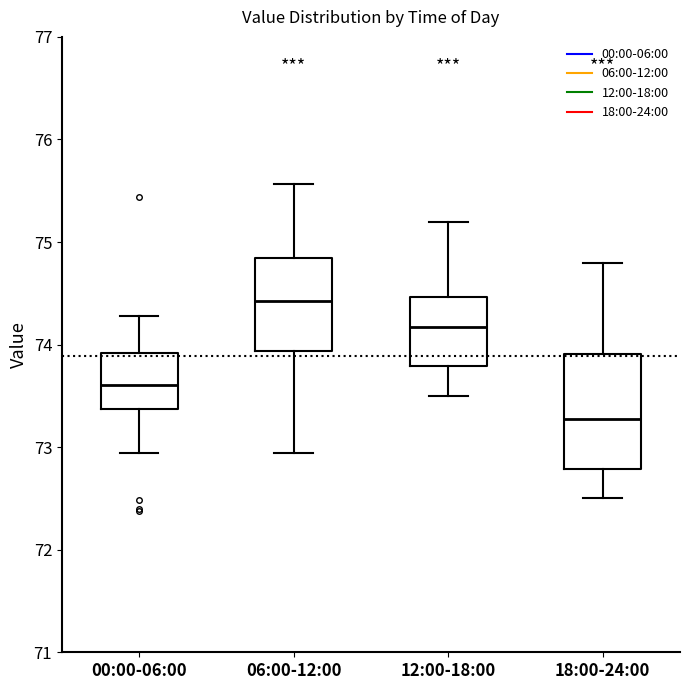

Reading left to right, read every box against the y-axis: the position of its median line, the range the box covers, and the ends of its whiskers. The values are not printed on the chart, so give them approximately, as read against the axis.

00:00-06:00: median 73.6, box 73.4 to 73.9, whiskers 72.9 to 74.3
06:00-12:00: median 74.4, box 73.9 to 74.8, whiskers 72.9 to 75.6
12:00-18:00: median 74.2, box 73.8 to 74.5, whiskers 73.5 to 75.2
18:00-24:00: median 73.3, box 72.8 to 73.9, whiskers 72.5 to 74.8